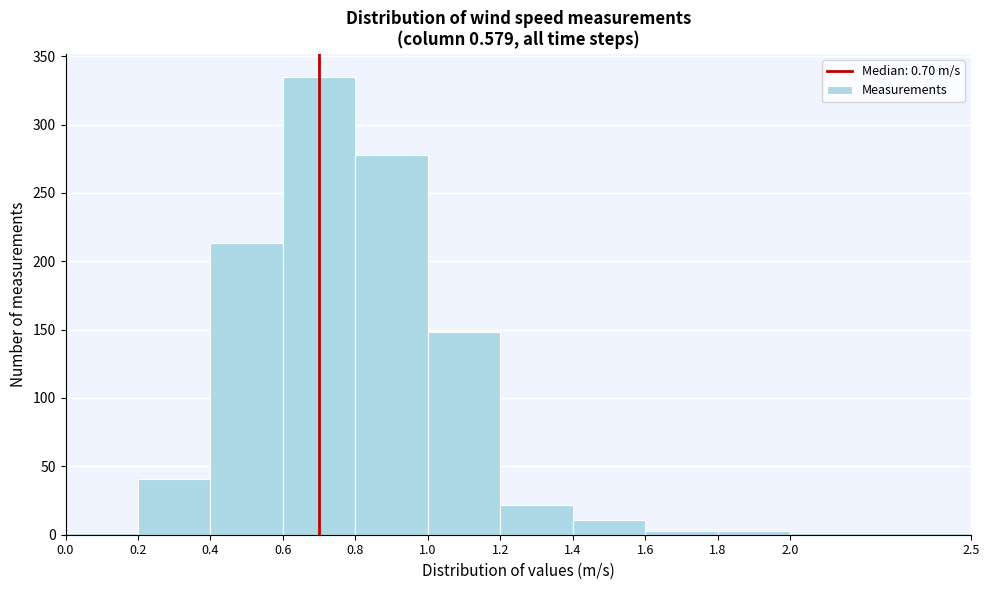

What is the height of the bar covering 1.4 to 1.6 on the x-axis? The values are not printed on the chart, so give them approximately, as read against the axis.

10